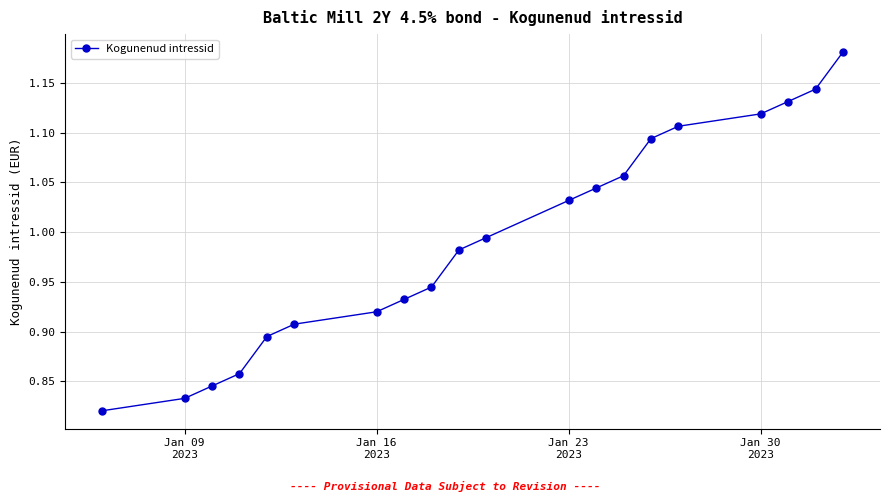

True or false: there are more than 2 points higher than both neighbors.

False